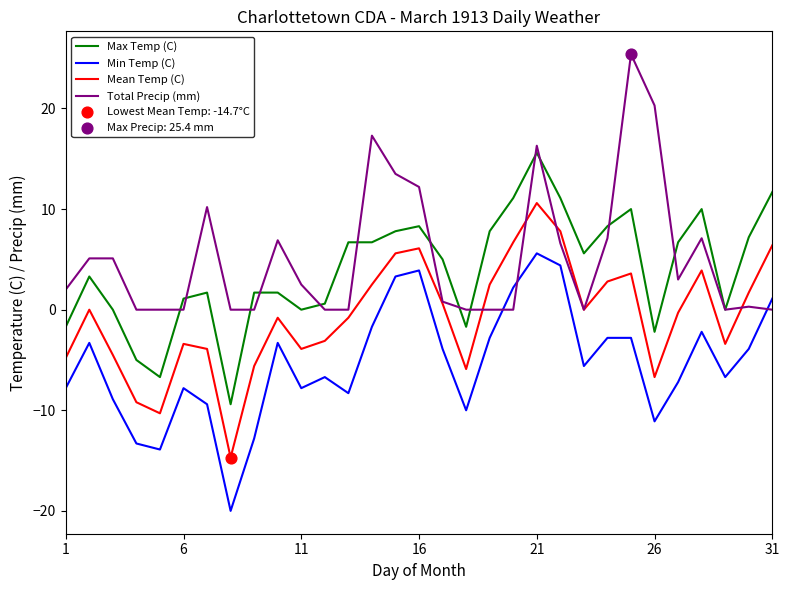

Which series ends up on top after the final intersection of Min Temp (C) and Total Precip (mm)?

Min Temp (C)